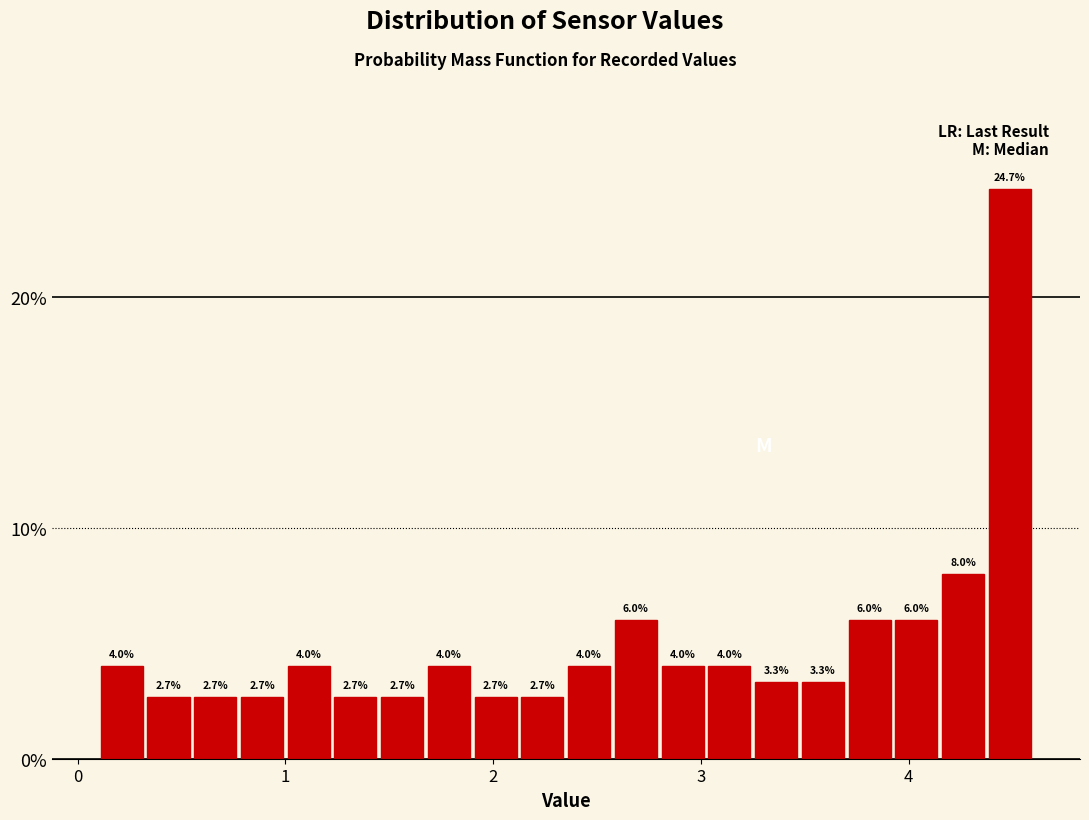

Read against the x-axis, roughly where is the centre of the tallest bar?

4.5